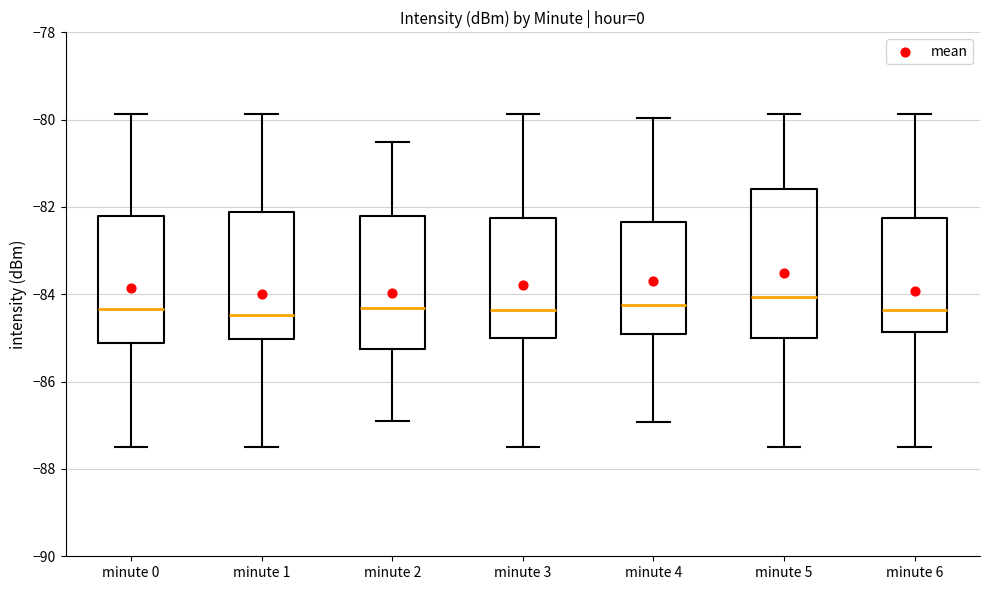

Where does the lower whisker of the box for minute 1 end on the y-axis? The values are not printed on the chart, so give them approximately, as read against the axis.

-87.4